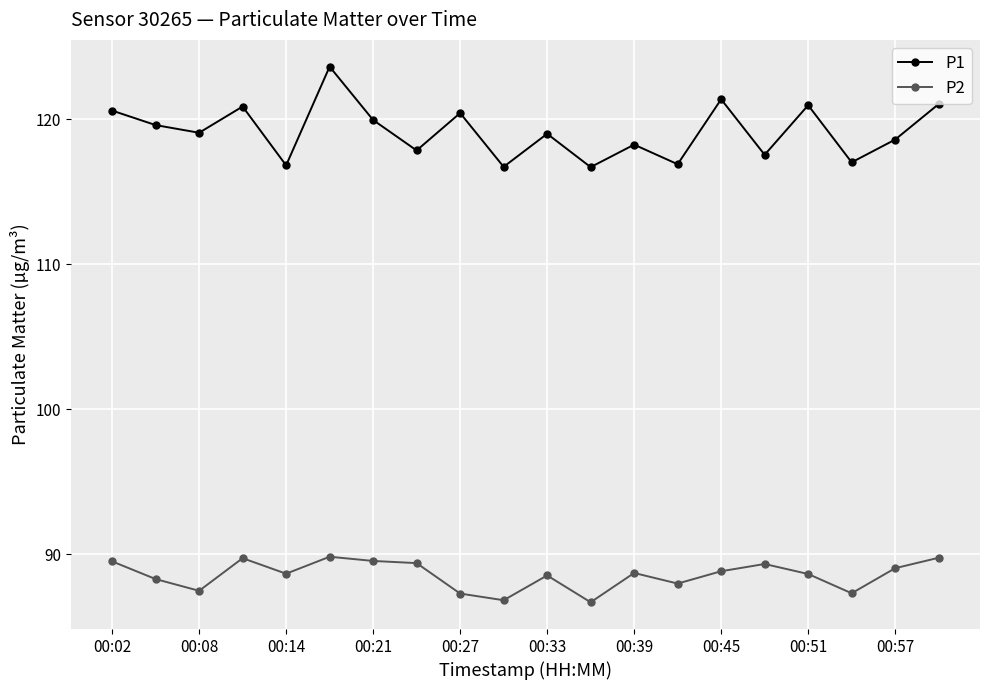

What is the value of the P2 point at the 2nd from the left?

88.3